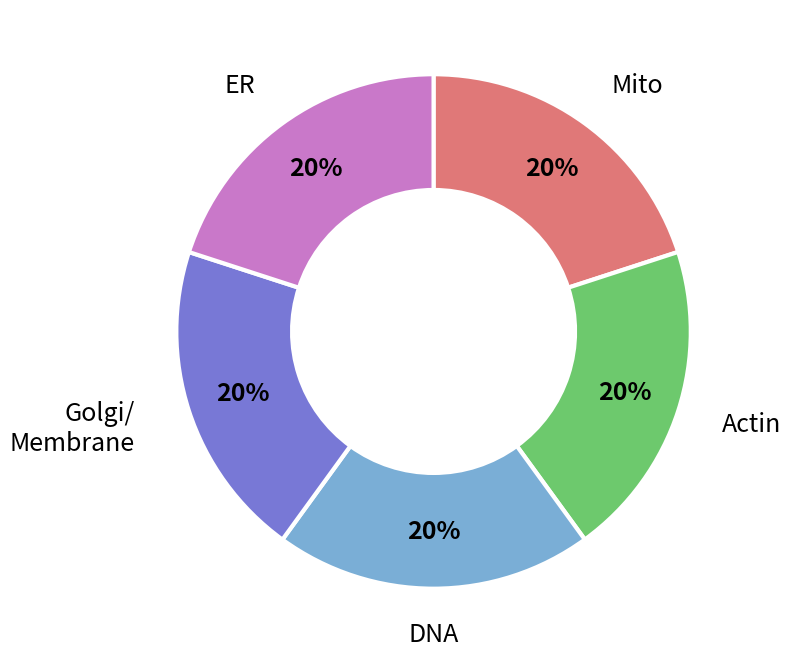

To the nearest percent, what is the combined percentage of Mito and ER?

40%